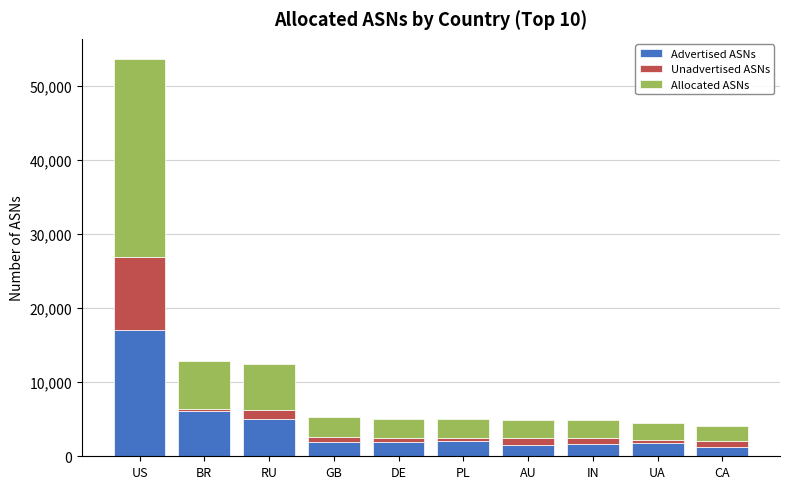

What is the total value across all series at BR?

12812